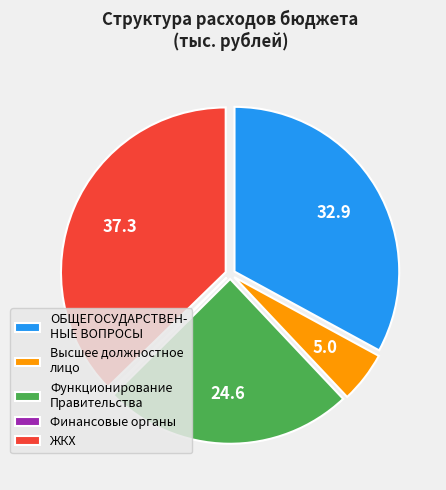

Do Высшее должностное лицо and ОБЩЕГОСУДАРСТВЕН- НЫЕ ВОПРОСЫ together represent more than half of the pie?

No